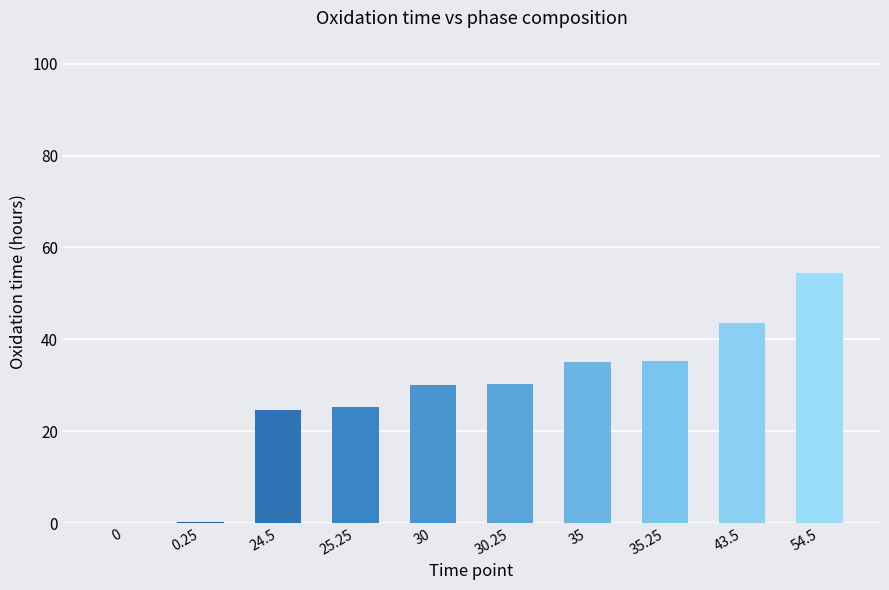

What is the sum of all values?

278.5